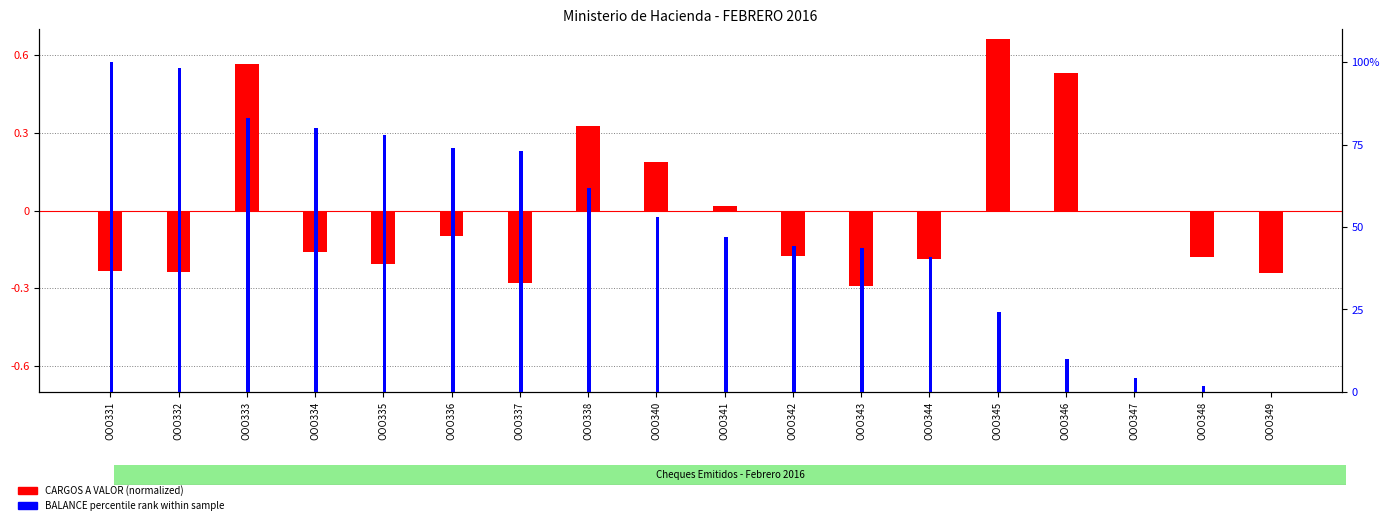

Are the bars grouped side by side (vs. stacked)?

Yes